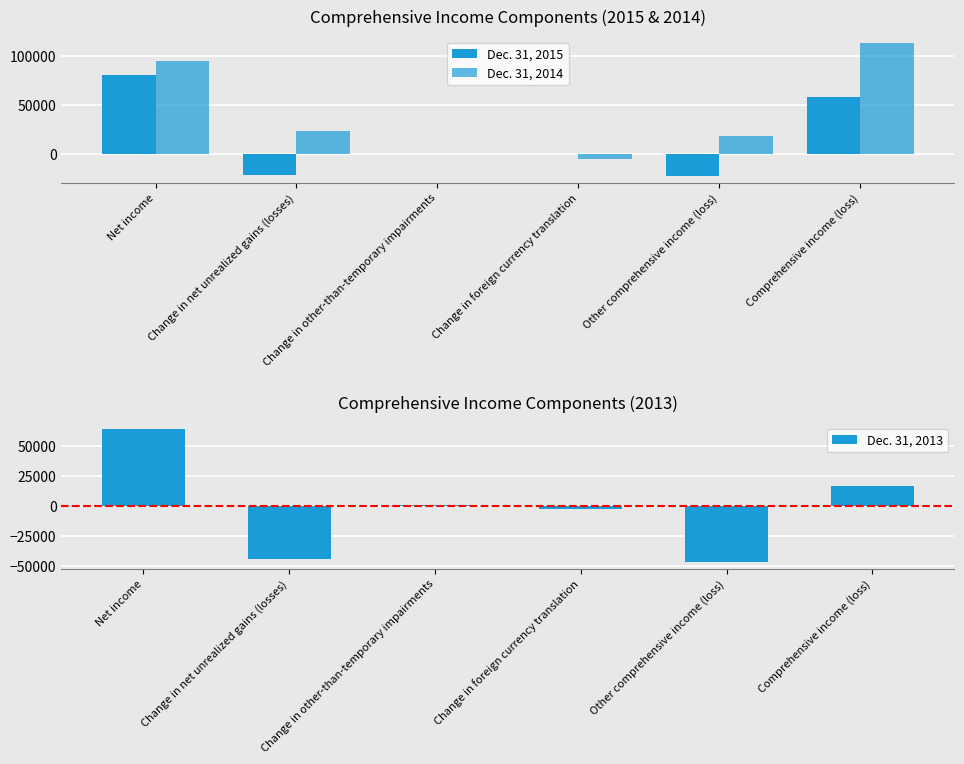

Between Change in foreign currency translation and Comprehensive income (loss), which is larger?

Comprehensive income (loss)